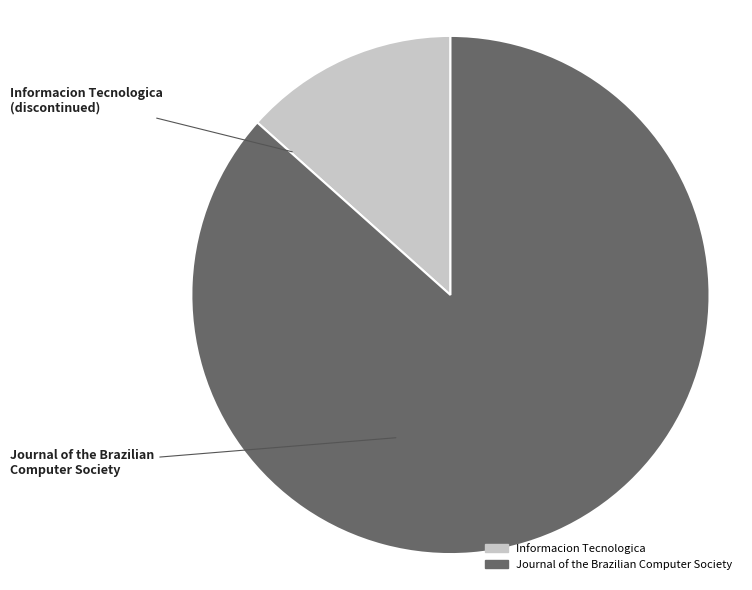

Is Journal of the Brazilian Computer Society the majority of the pie?

Yes